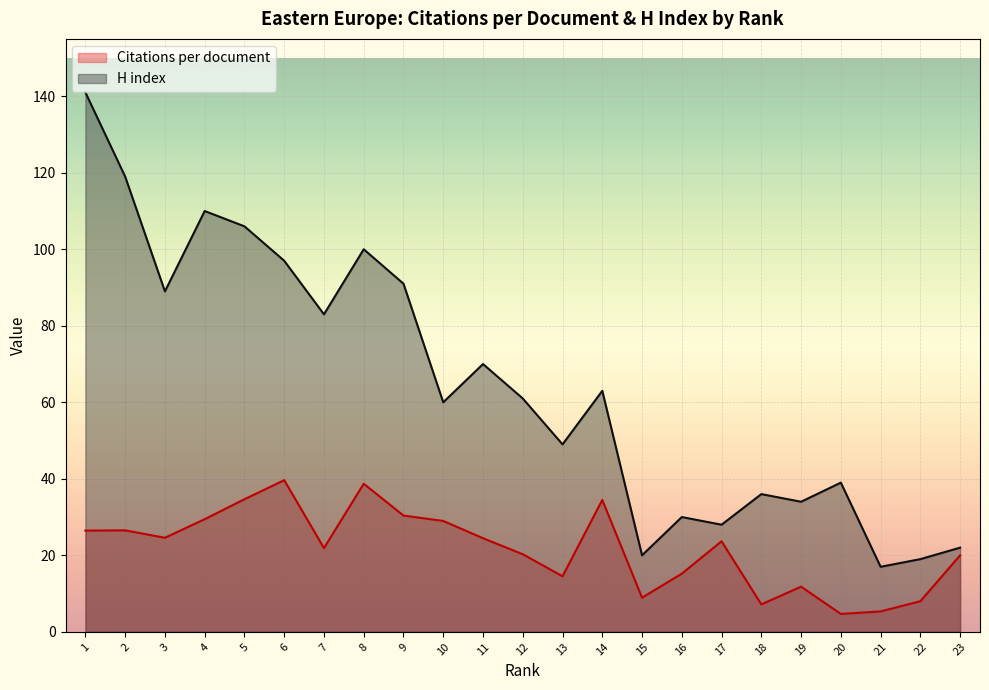

The Citations per document series shows 14.0 at 15. True or false?

False